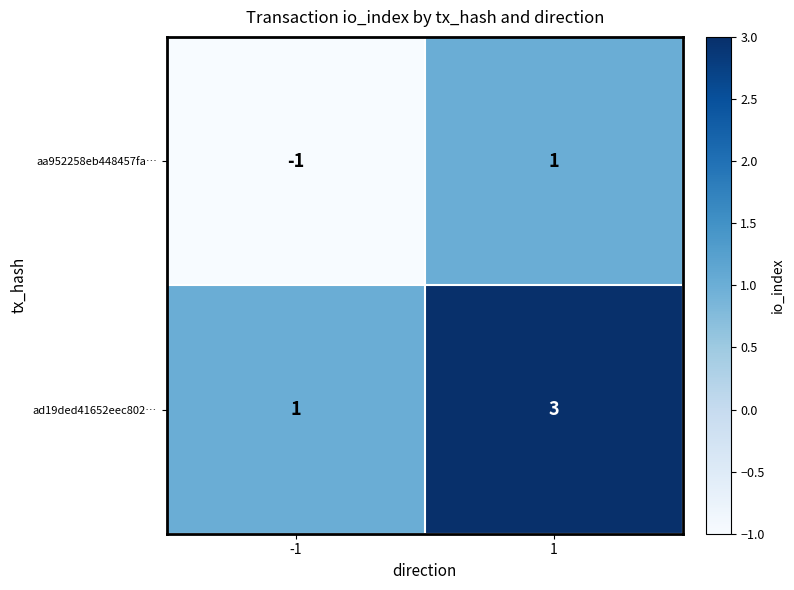

What is the smallest value displayed?

-1